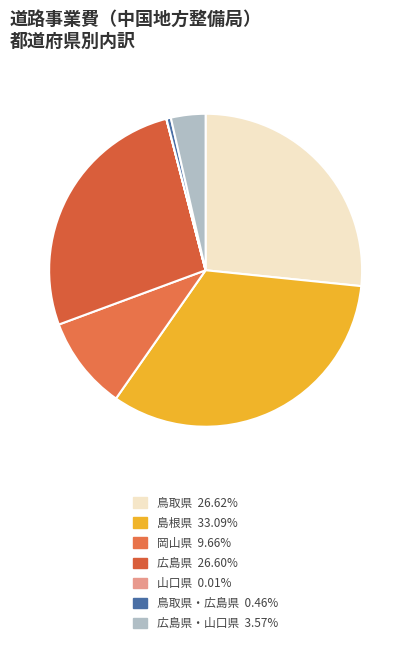

To the nearest percent, what is the average slice percentage?

14%